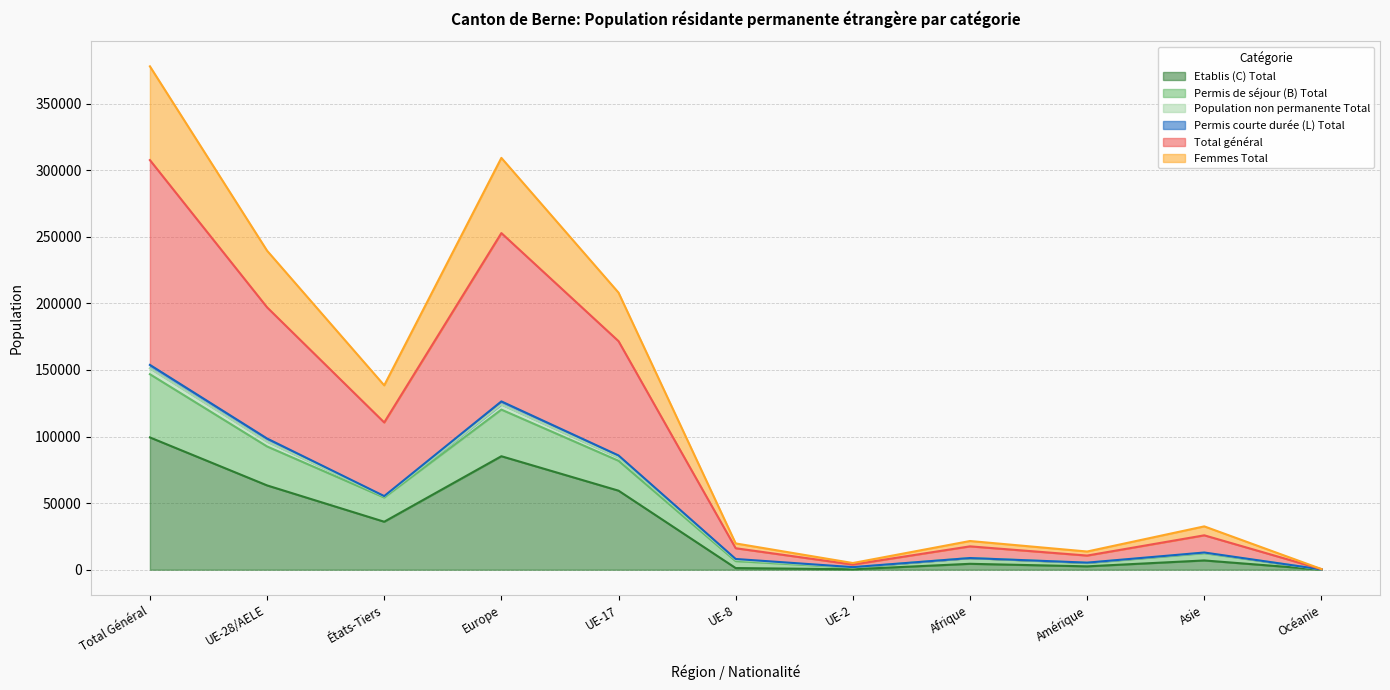

At which label does Etablis (C) Total reach its peak?

Total Général